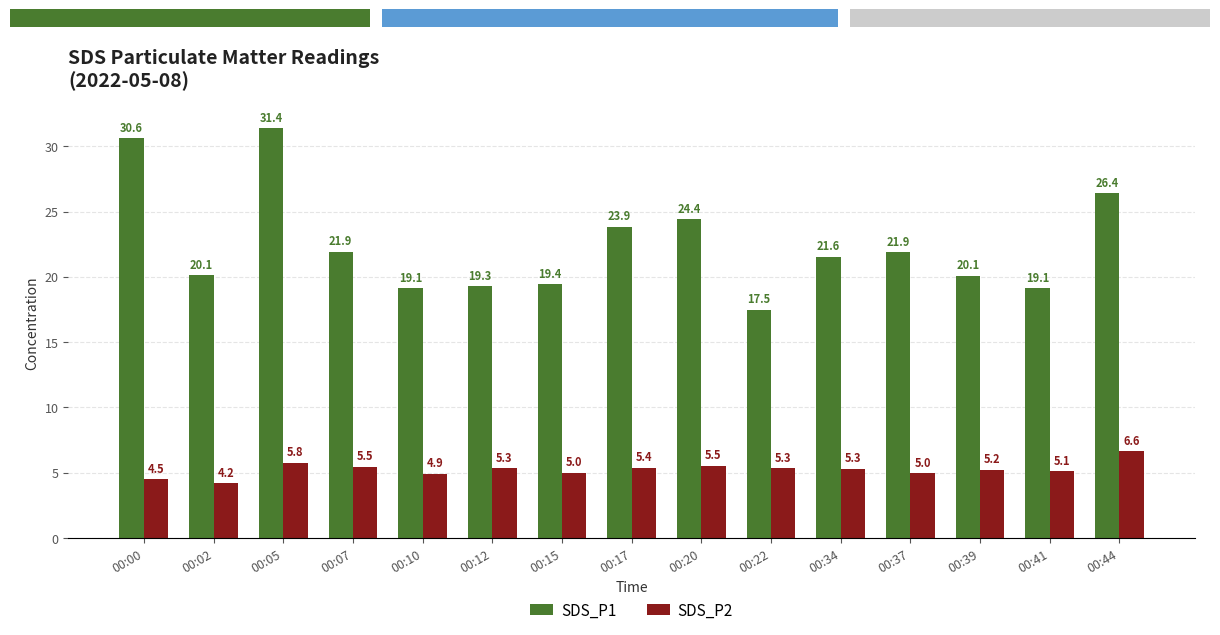

What is the difference between the maximum and minimum values in the SDS_P1 series?

13.9